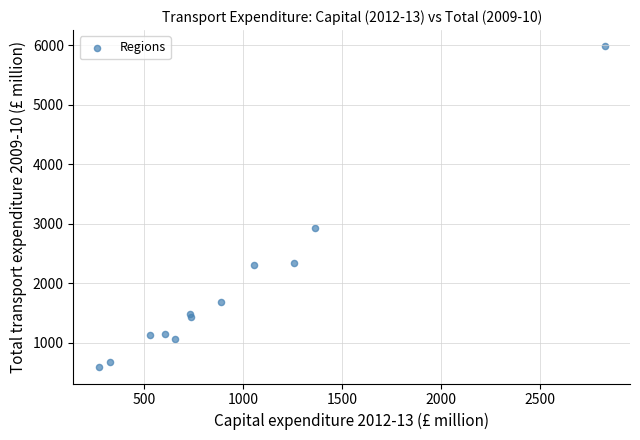

What Y value in the scatter plot is closest to 3283?

2928